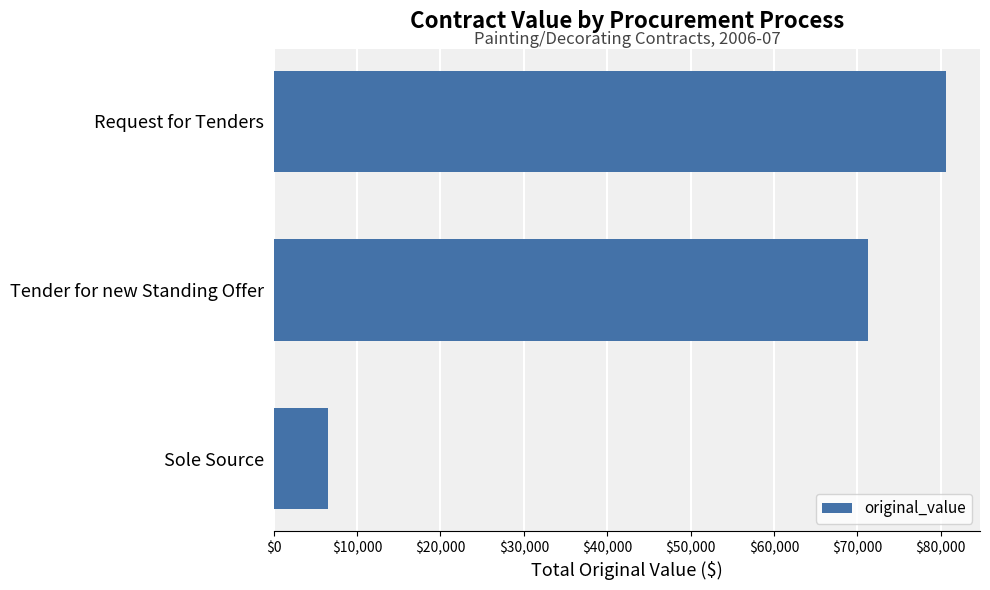

Rank the categories by value from highest to lowest.

Request for Tenders, Tender for new Standing Offer, Sole Source